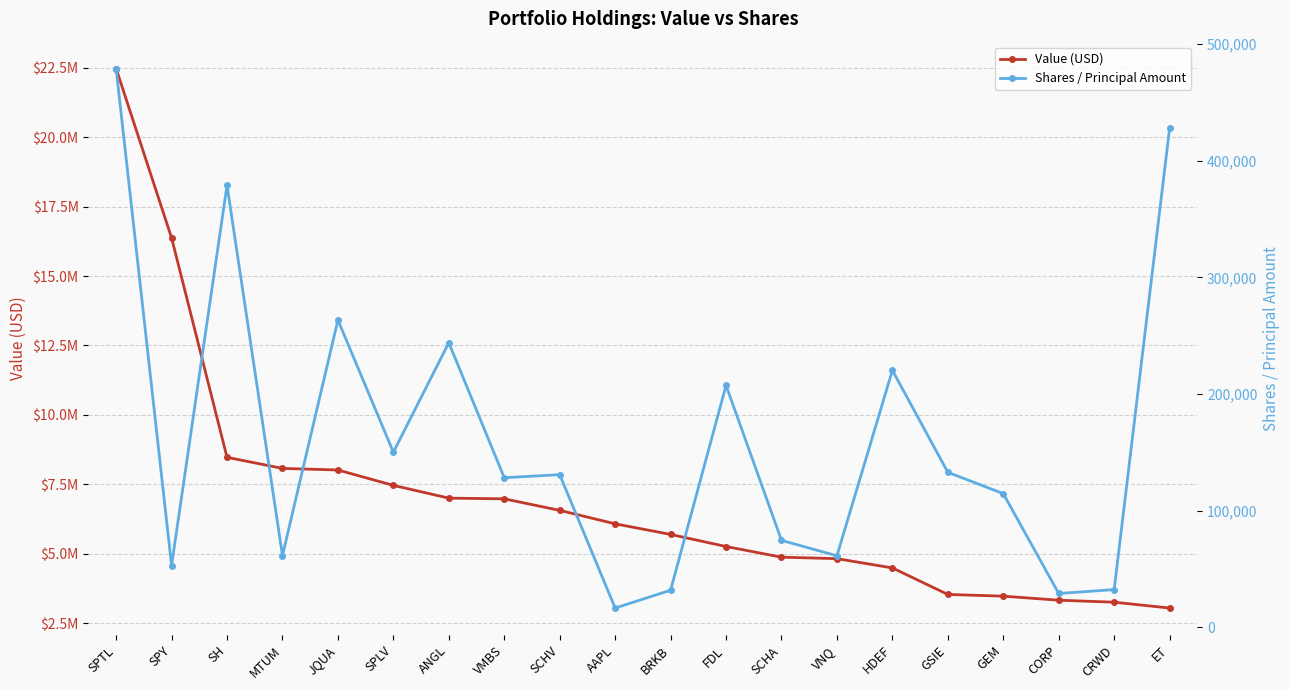

True or false: Shares / Principal Amount and Value (USD) cross at least once.

False